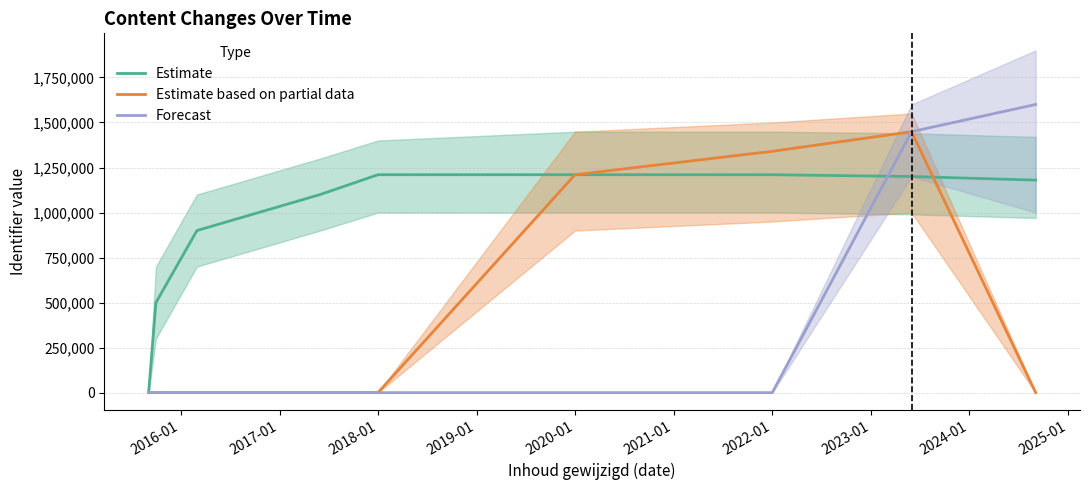

The value of Forecast at 2022-01 is 848710. True or false?

False